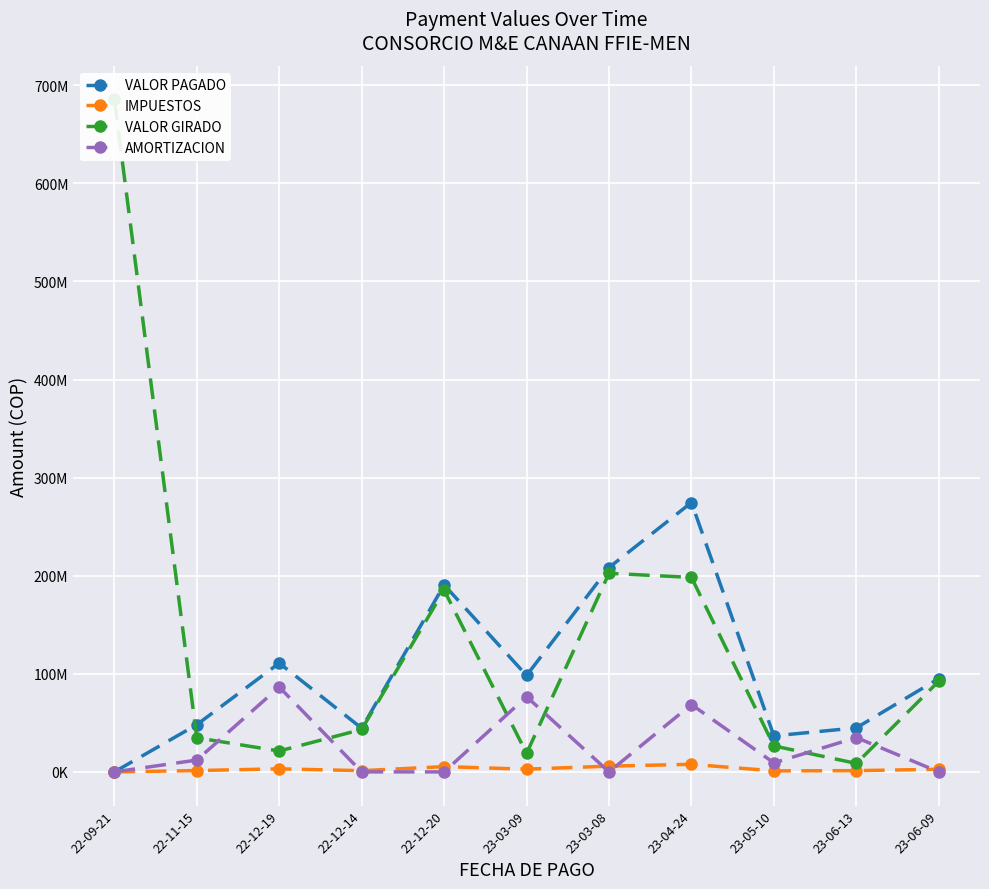

How many values in the VALOR GIRADO series are below 43268289?

5